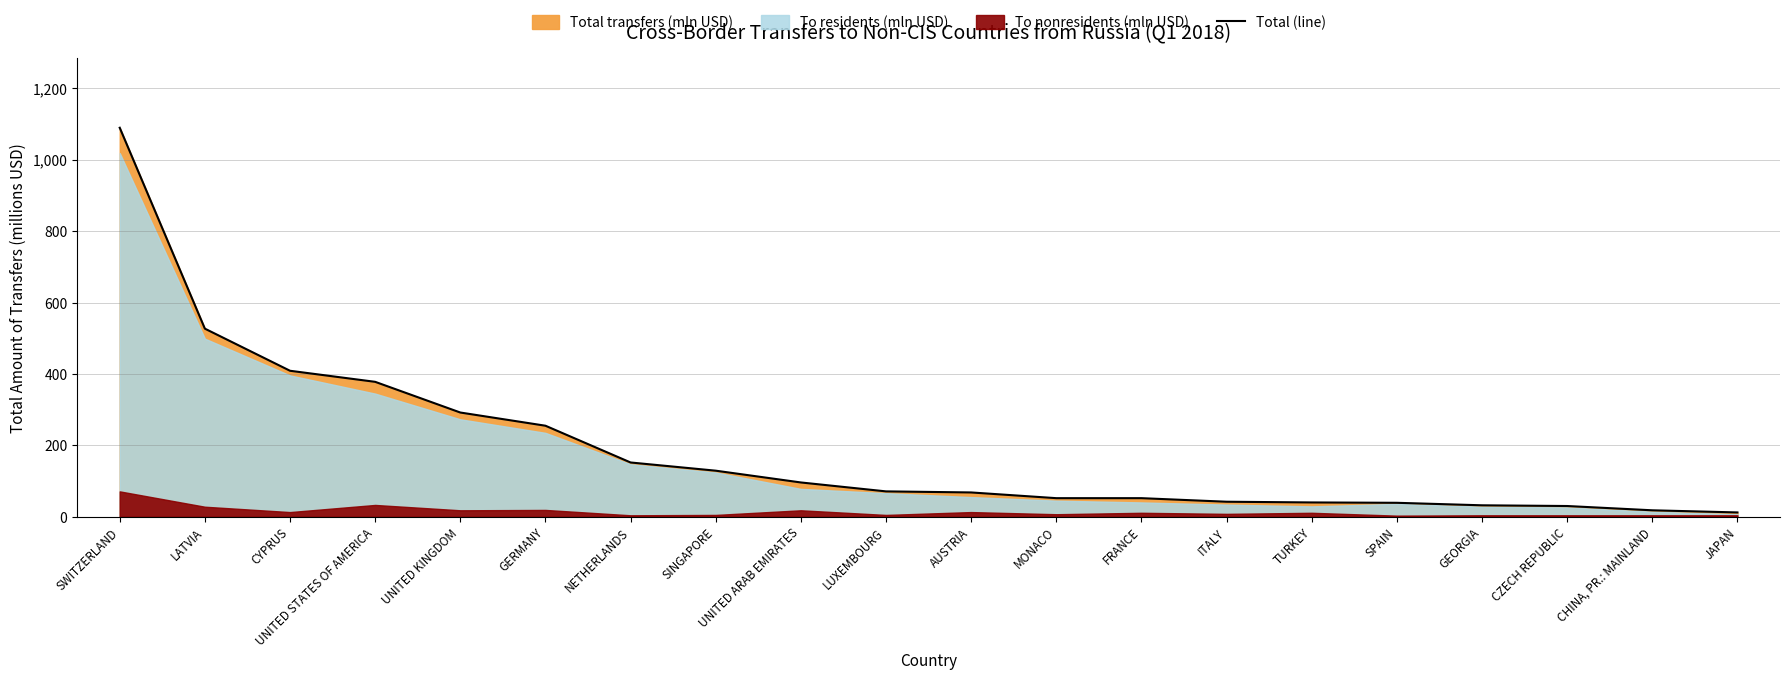

What is the label of the 20th point from the right?

SWITZERLAND